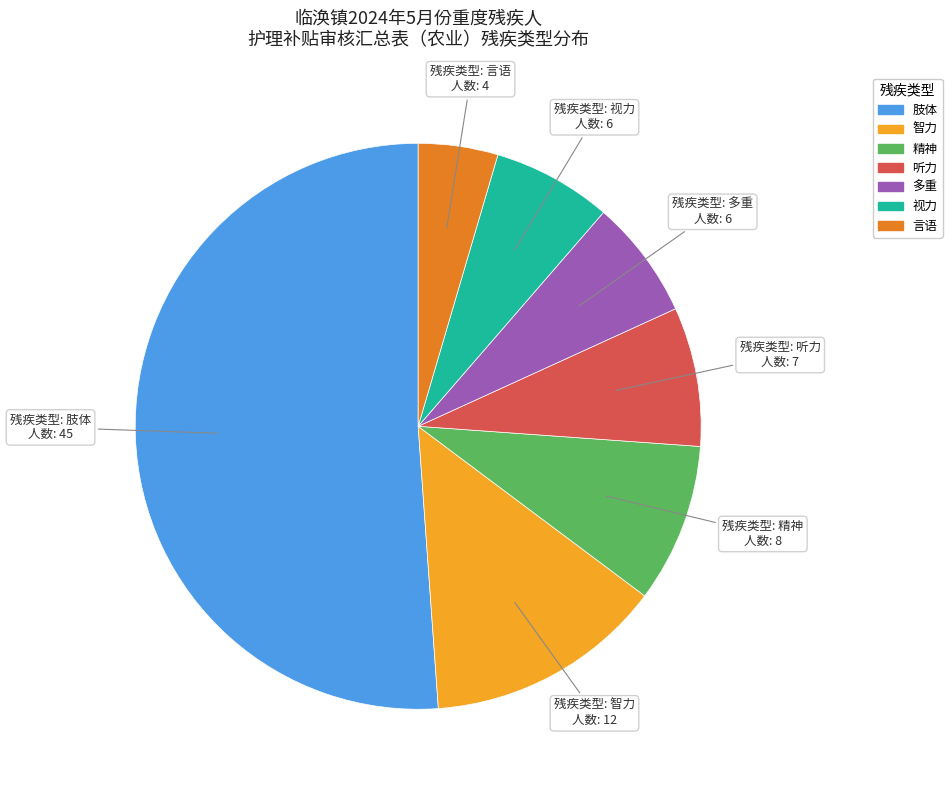

Count the number of slices in the pie.

7